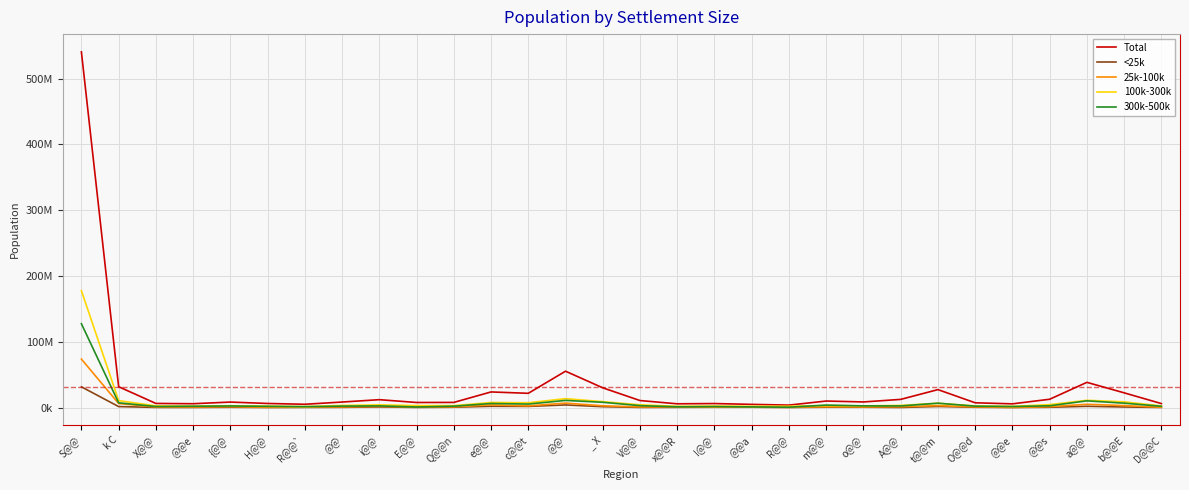

The 100k-300k series shows 3085849 at @@. True or false?

True